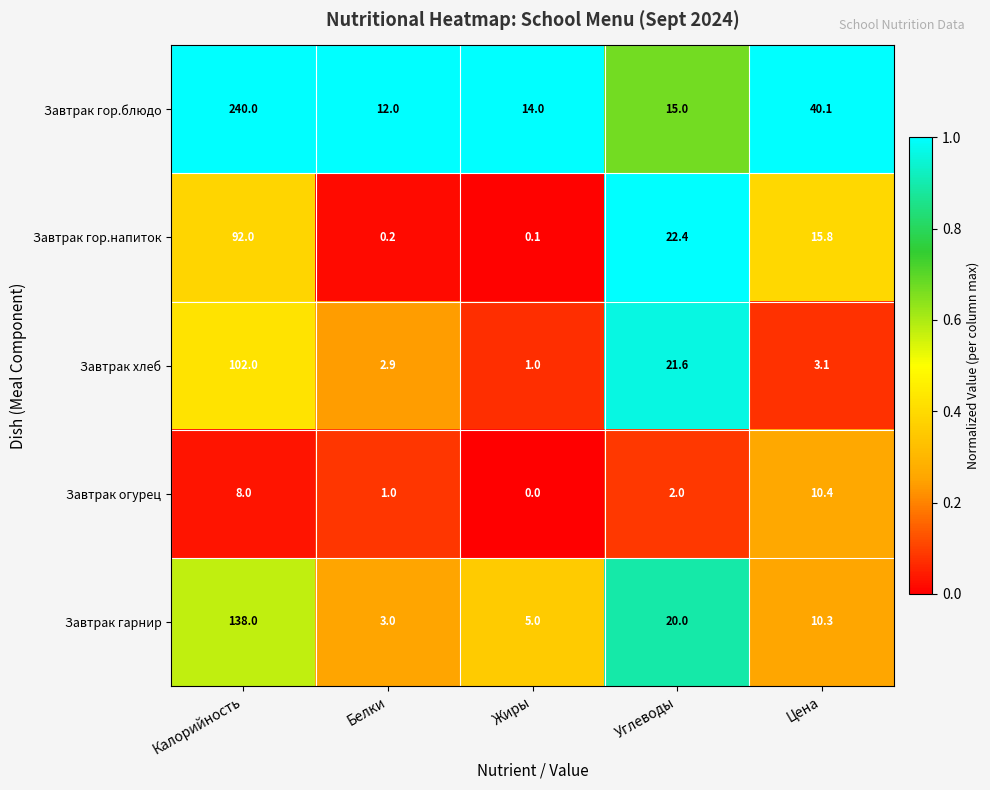

The Завтрак гор.напиток series shows 15.8 at Цена. True or false?

True